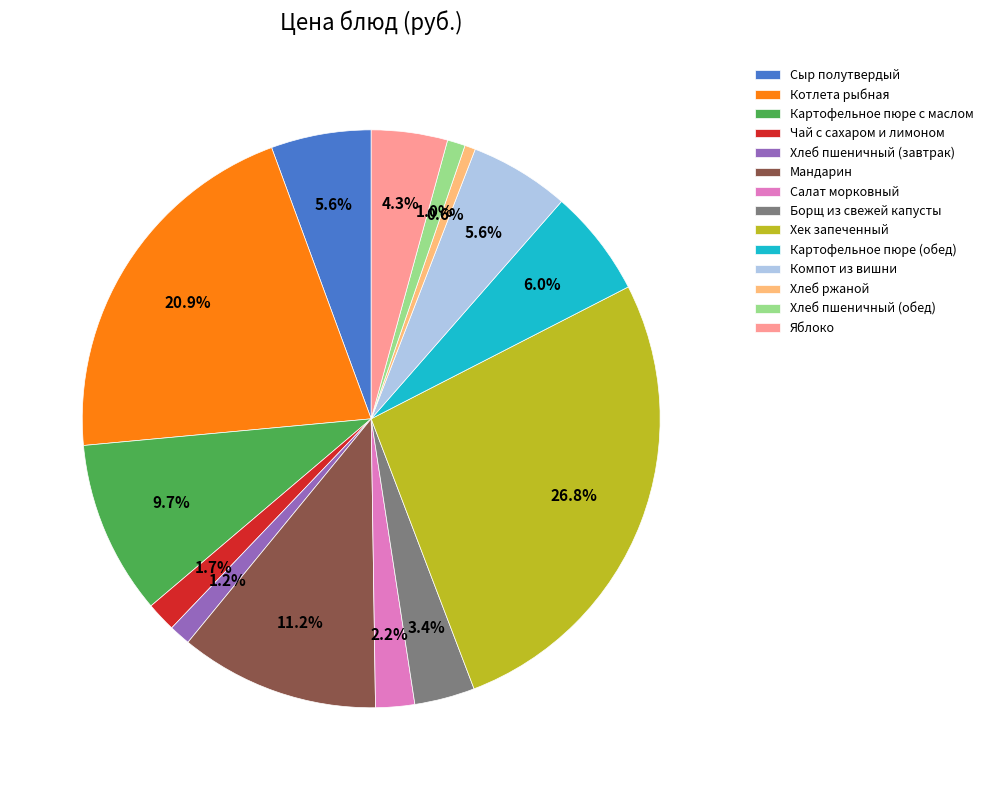

Which category has the biggest portion of the pie?

Хек запеченный